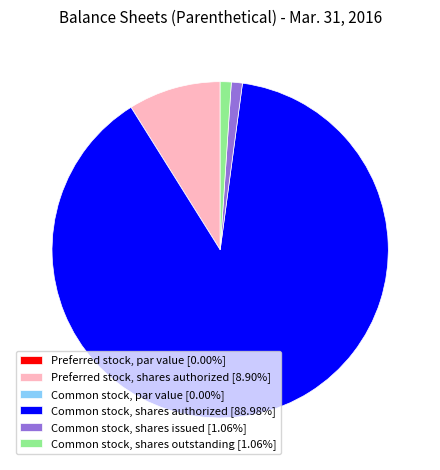

Is there a majority slice in this chart?

Yes